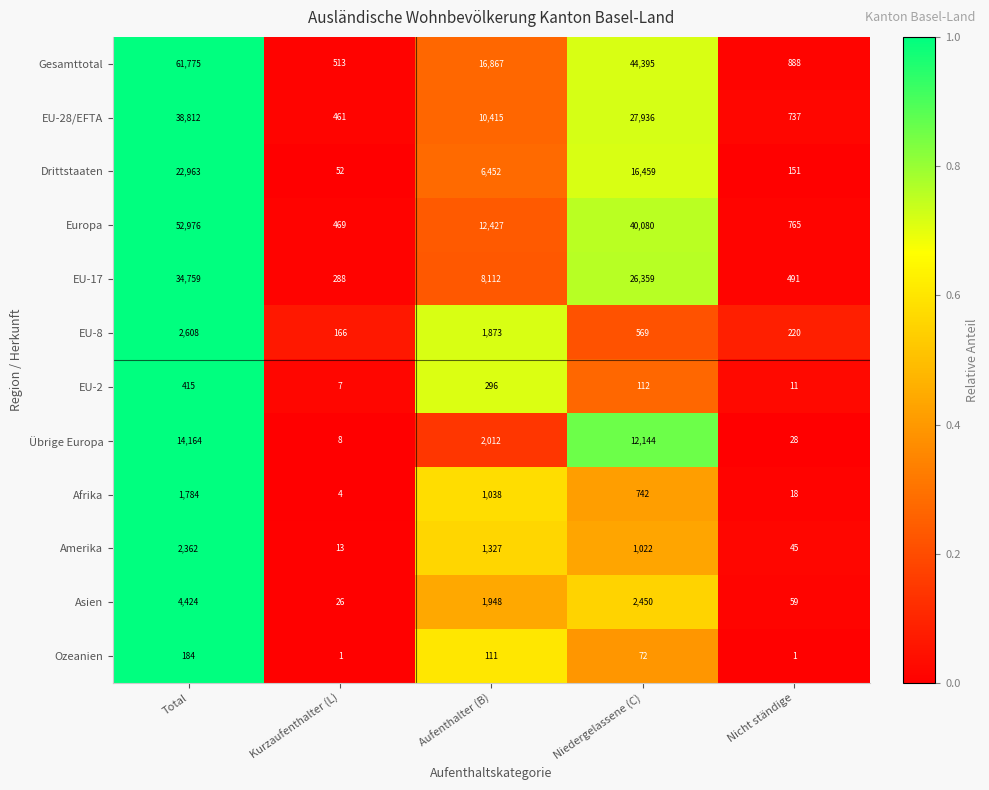

The value of Amerika at Niedergelassene (C) is 1022. True or false?

True